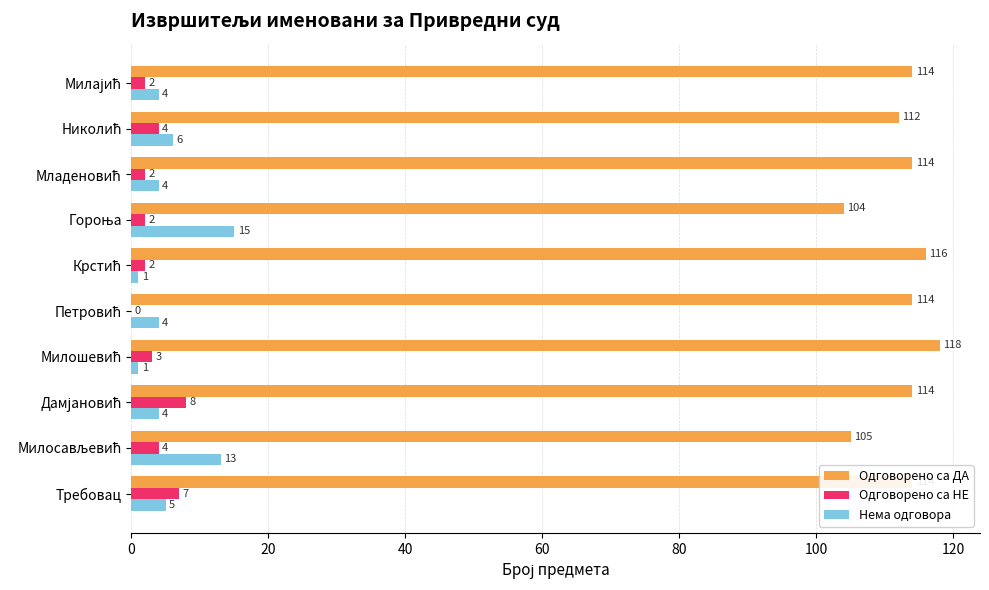

How many values in Одговорено са НЕ are above zero?

9